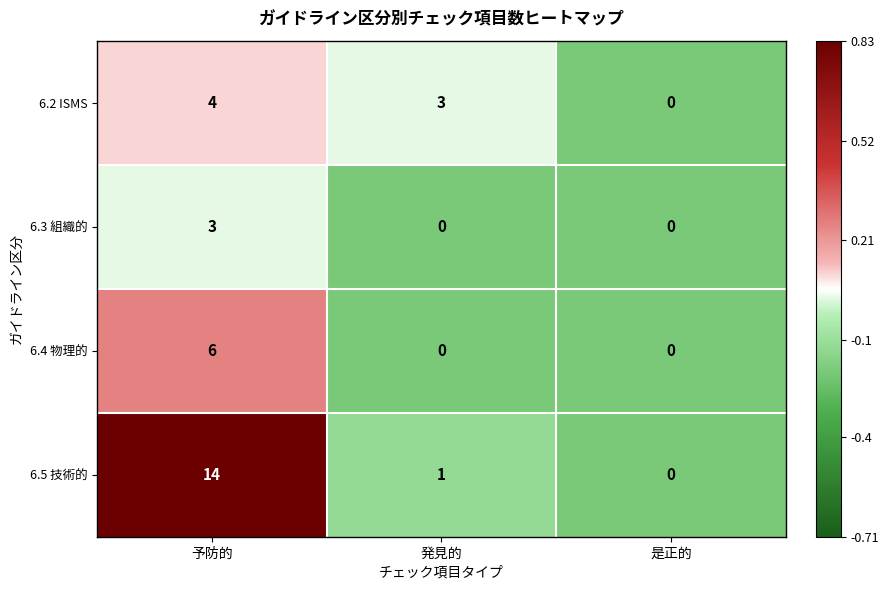

What is the greatest value displayed?

14